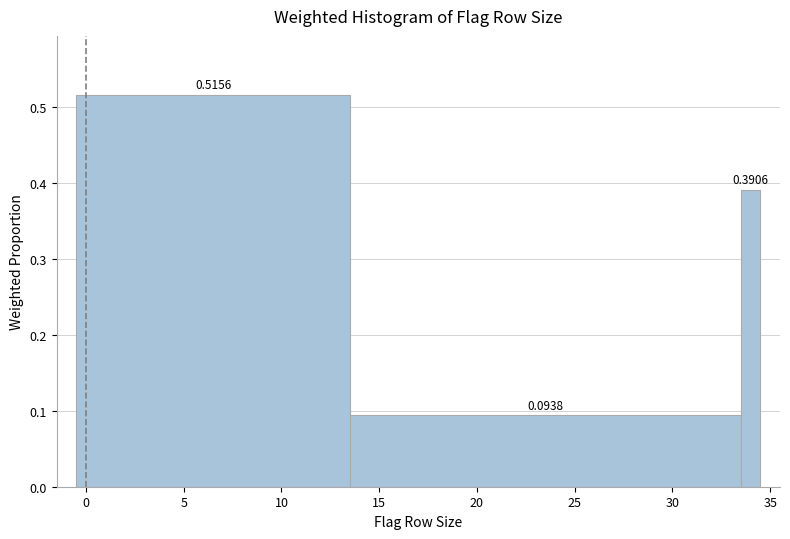

Around what value on the x-axis is the tallest bar? Give the approximate position of its centre, as read against the axis.

6.5